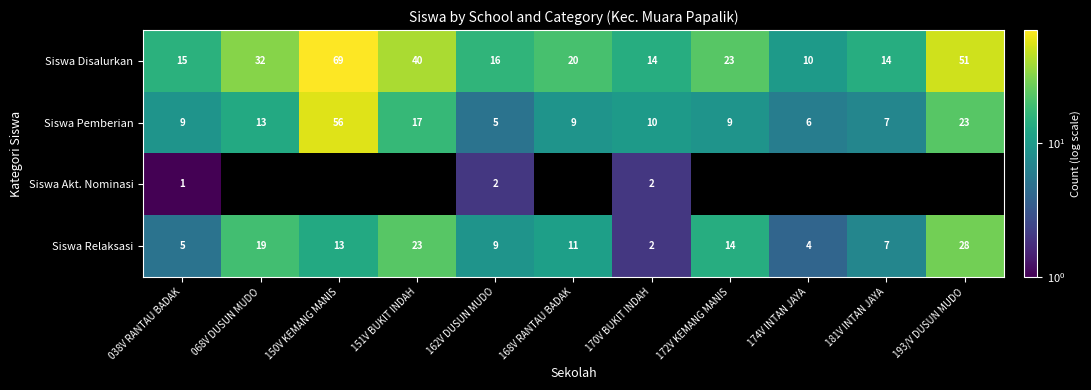

How many data points does each series have?

11